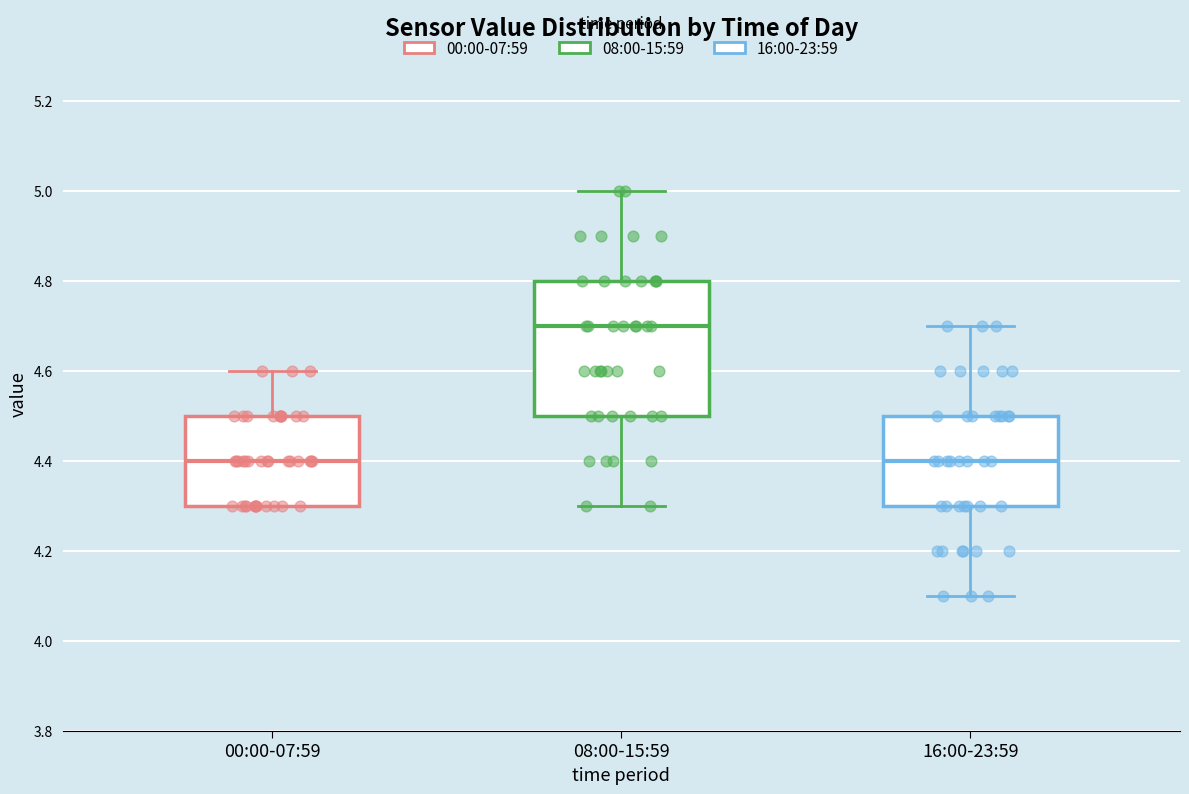

Which box is the tallest, from its lower edge to its upper edge?

08:00-15:59